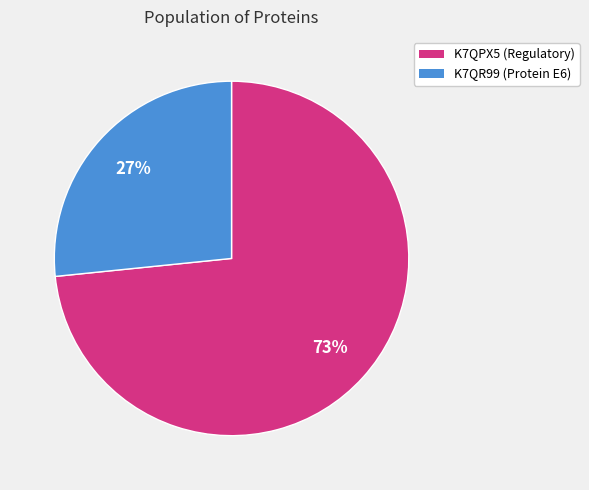

To the nearest percent, what is the average slice percentage?

50%